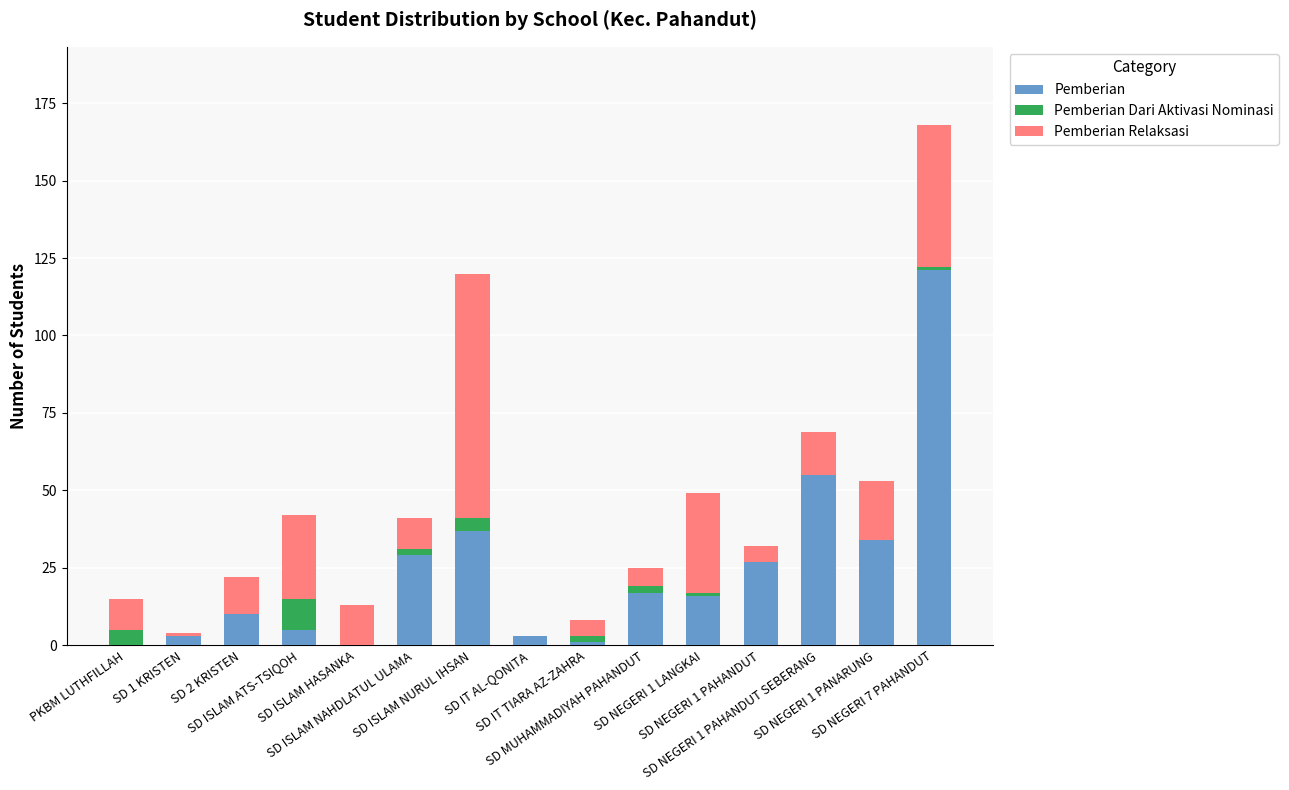

What is the sum of all Pemberian values?

358